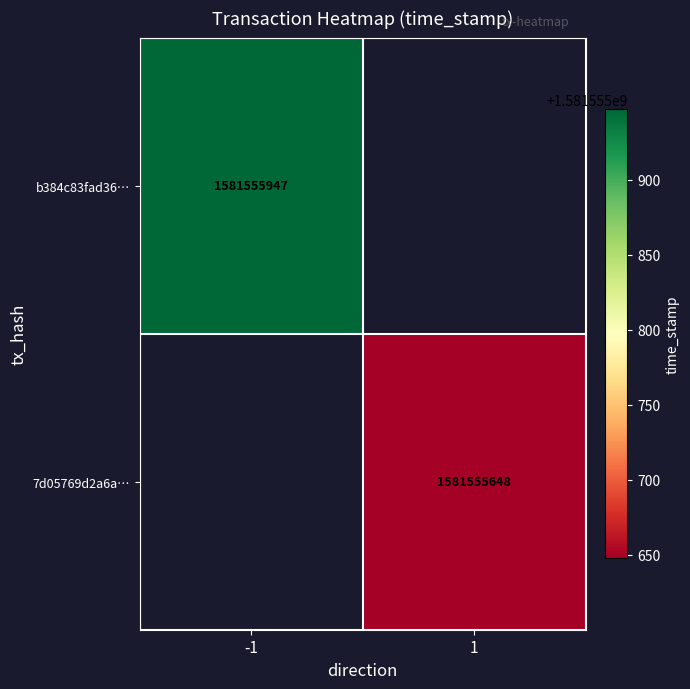

The 7d05769d2a6a7652e1dc722732804aa5dd7032f series shows 2 at direction. True or false?

False